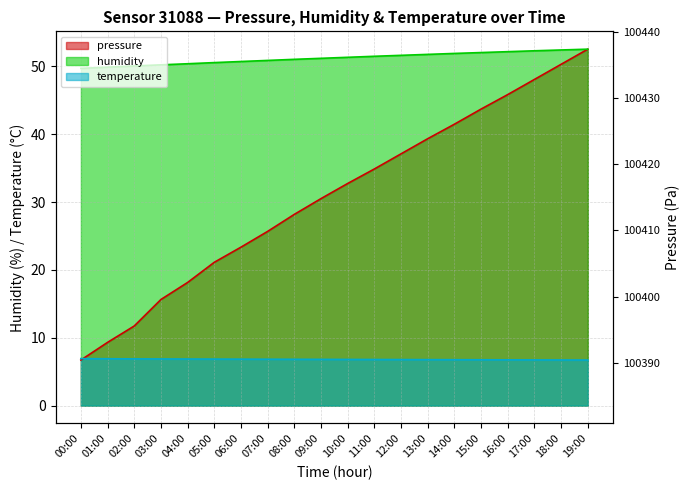

The temperature series shows 6.8 at 16:00. True or false?

True